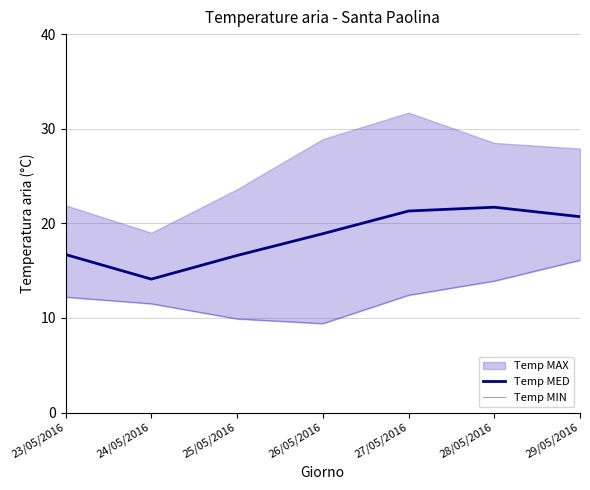

How many lines are shown in the chart?

2